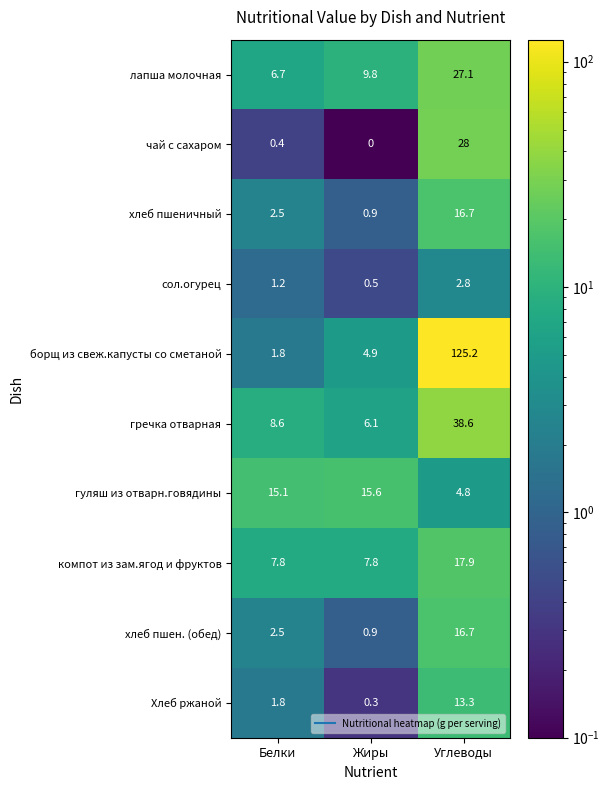

What is the spread (max minus min) of values at Жиры?

15.6